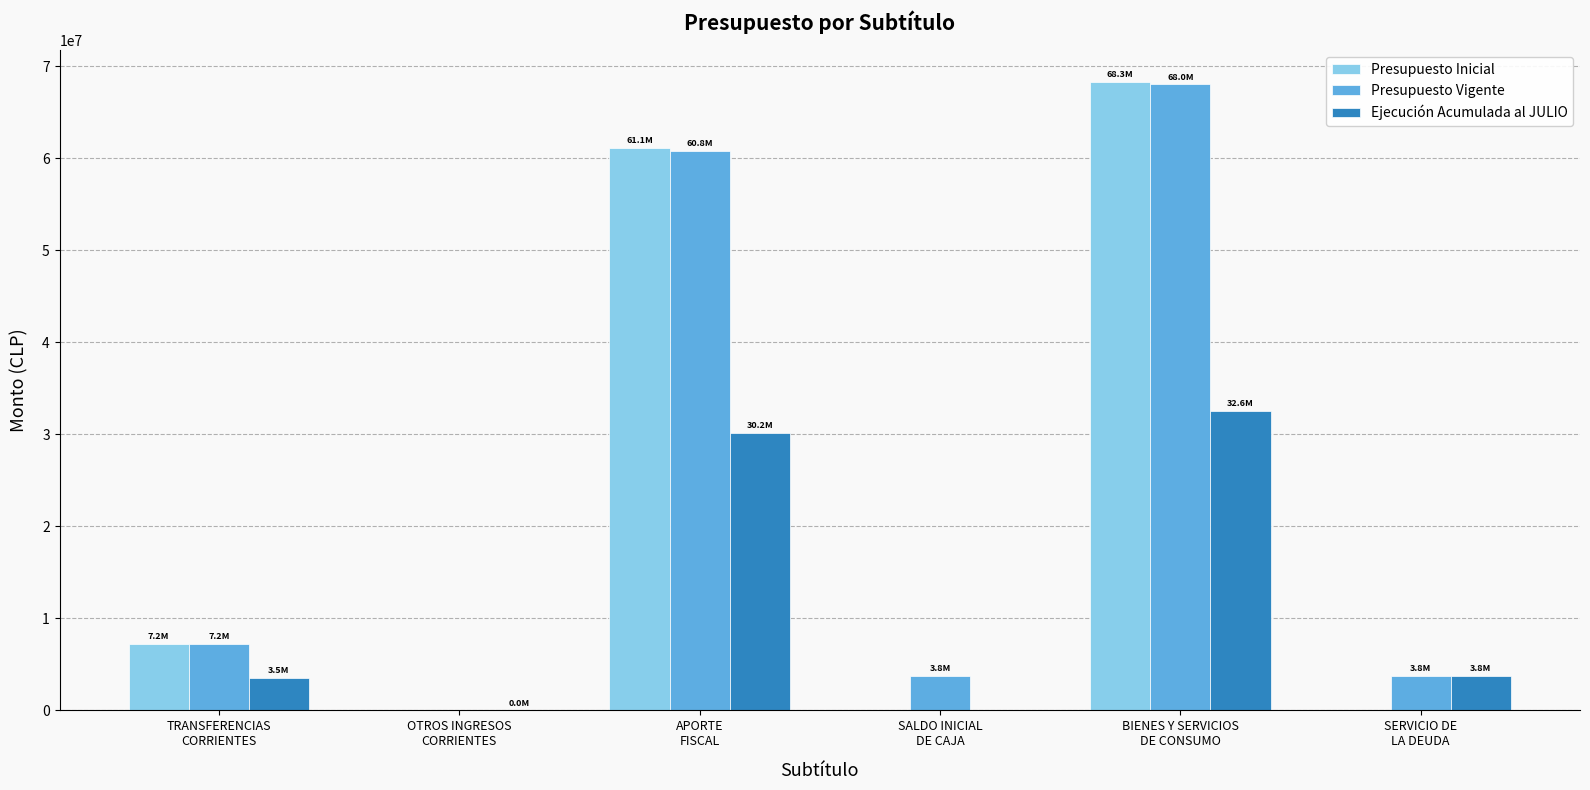

What is the sum of all Ejecución Acumulada al JULIO values?

70010753